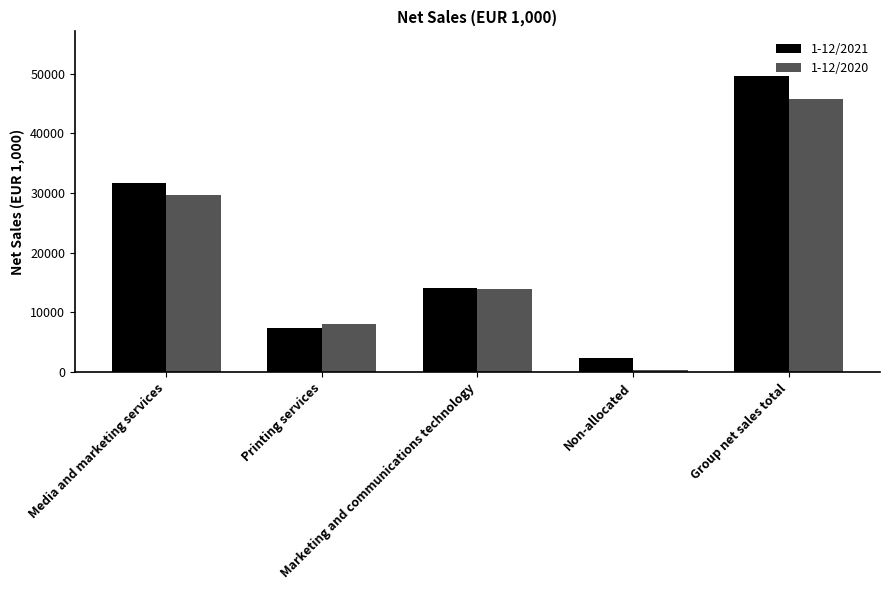

What is the average value of the 1-12/2020 series?

19544